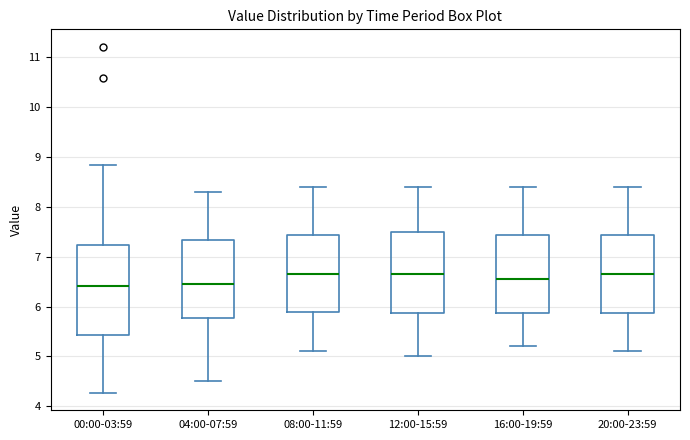

Where does the median line of the box for 12:00-15:59 sit on the y-axis? The values are not printed on the chart, so give them approximately, as read against the axis.

6.7